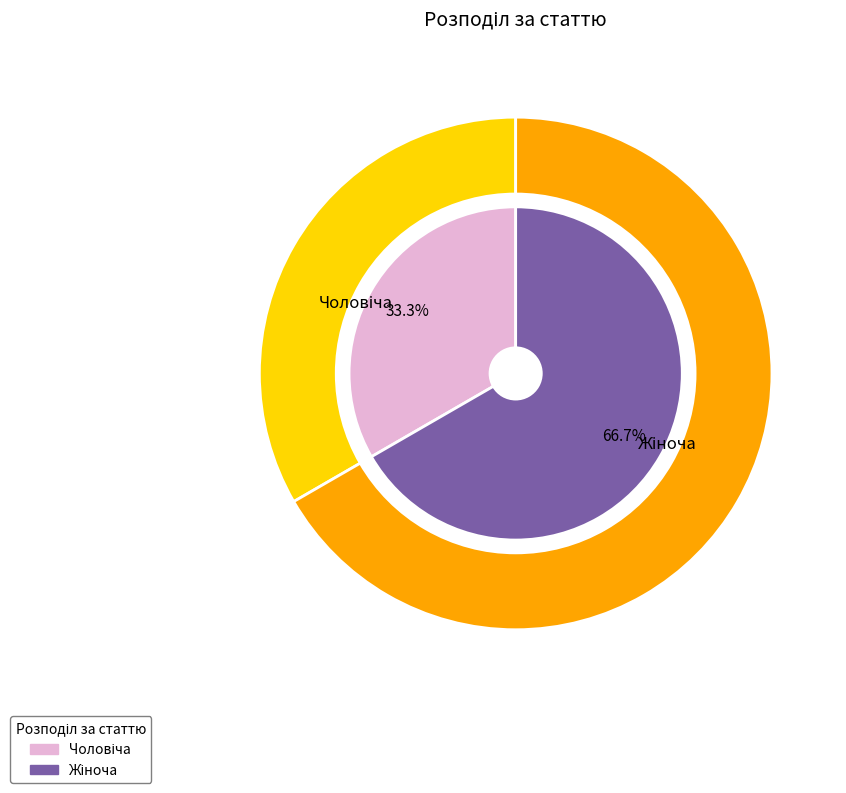

Rank the categories by value from highest to lowest.

Жіноча, Чоловіча